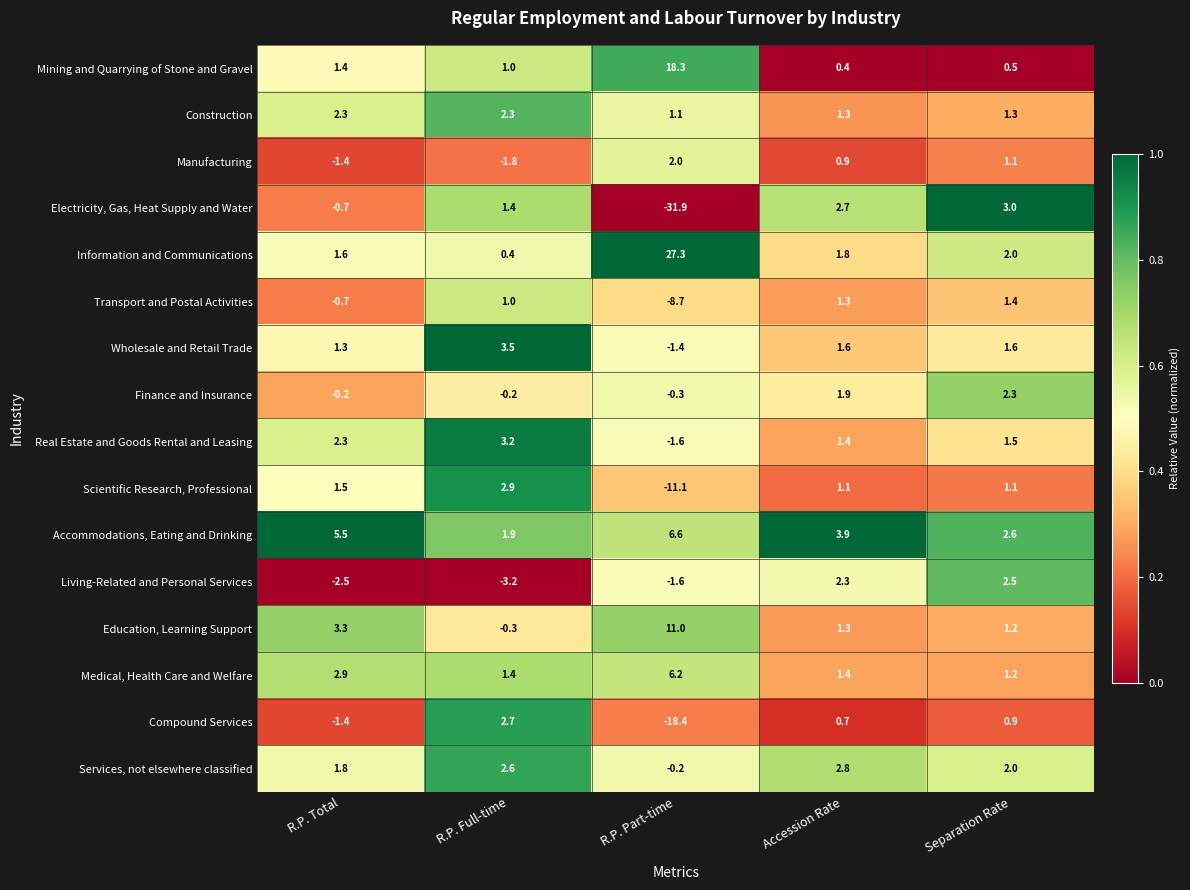

Is it true that Services, not elsewhere classified equals 1.2 at R.P. Full-time?

False